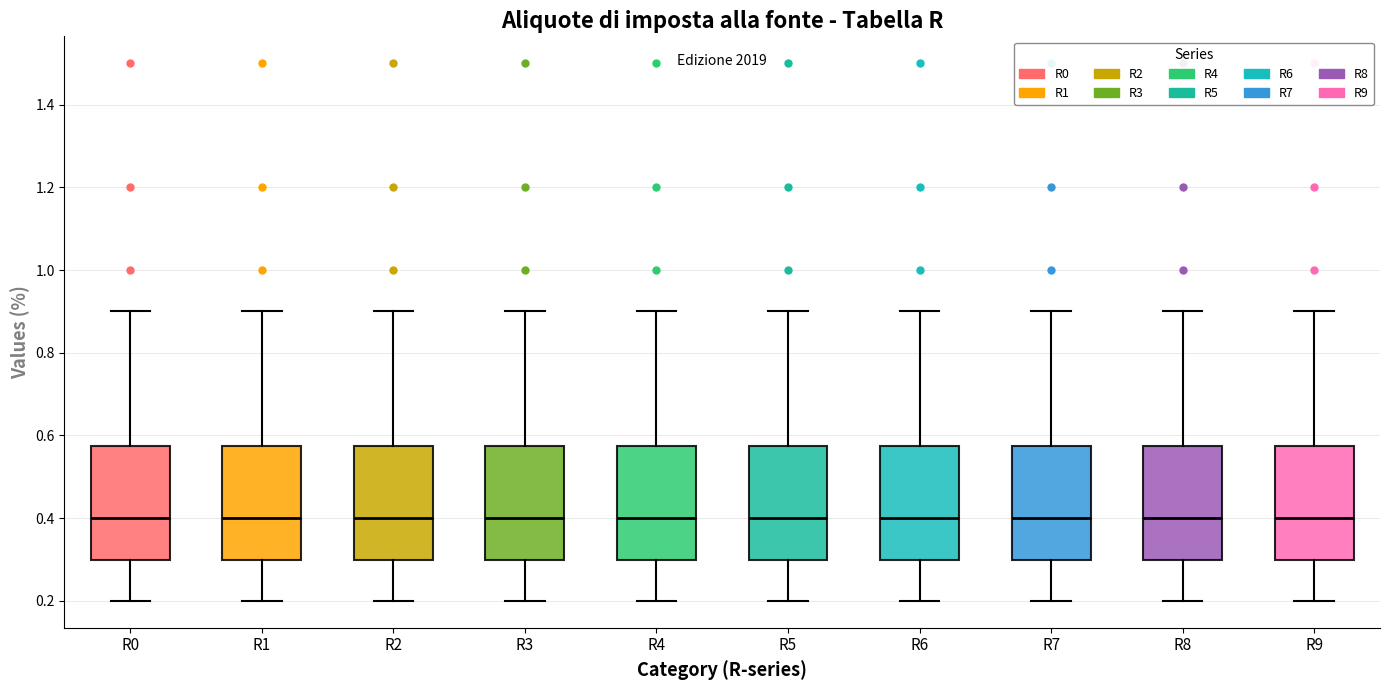

Where does the lower whisker of the box for R9 end on the y-axis? The values are not printed on the chart, so give them approximately, as read against the axis.

0.20